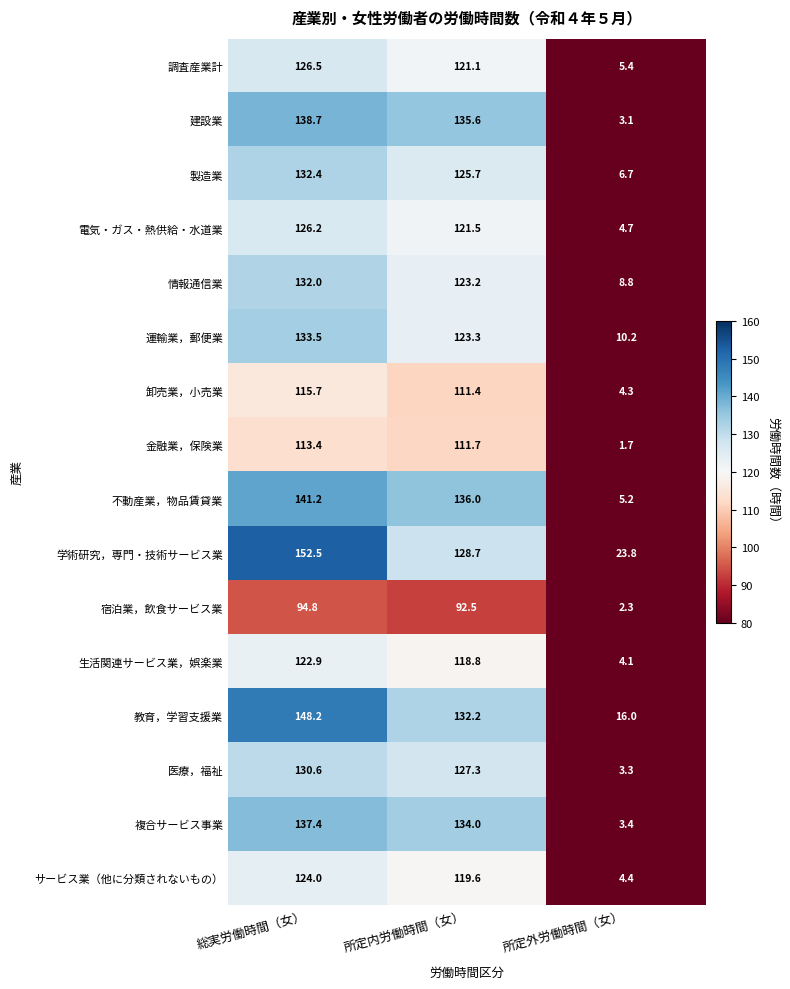

Which series has the widest spread of values?

不動産業，物品賃貸業